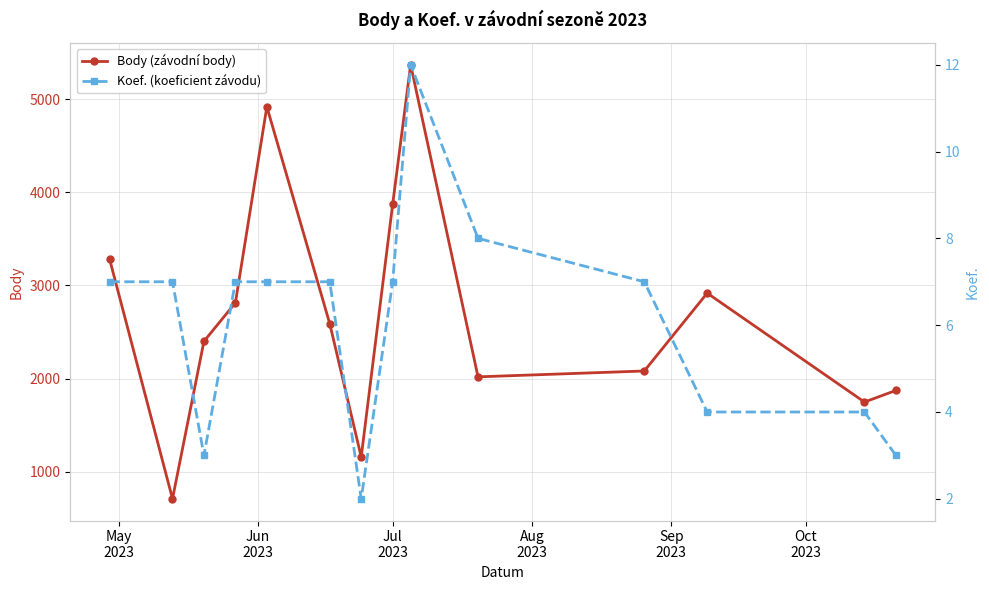

Reading right to left, list all the values displayed in this chart.

Body (závodní body): 1872	1747	2918	2081	2018	5373	3873	1156	2589	4921	2814	2400	707	3283
Koef. (koeficient závodu): 3	4	4	7	8	12	7	2	7	7	7	3	7	7